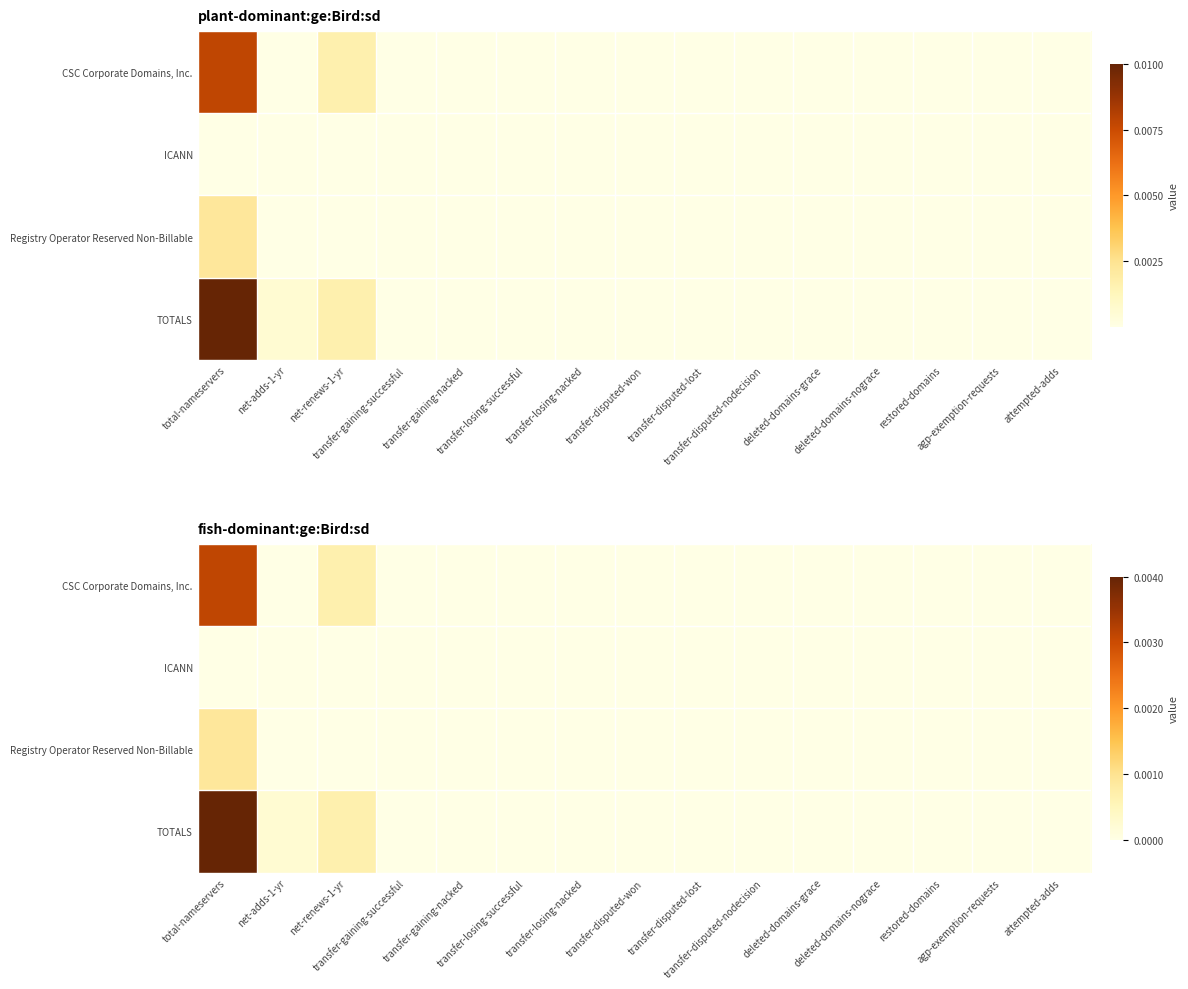

Count the number of data series in this chart.

4